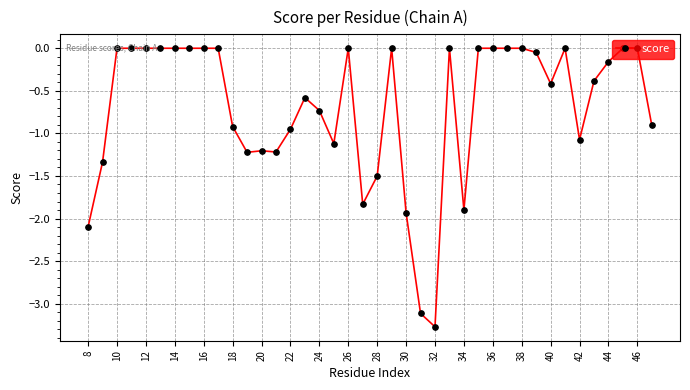

What is the smallest value displayed?

-3.3